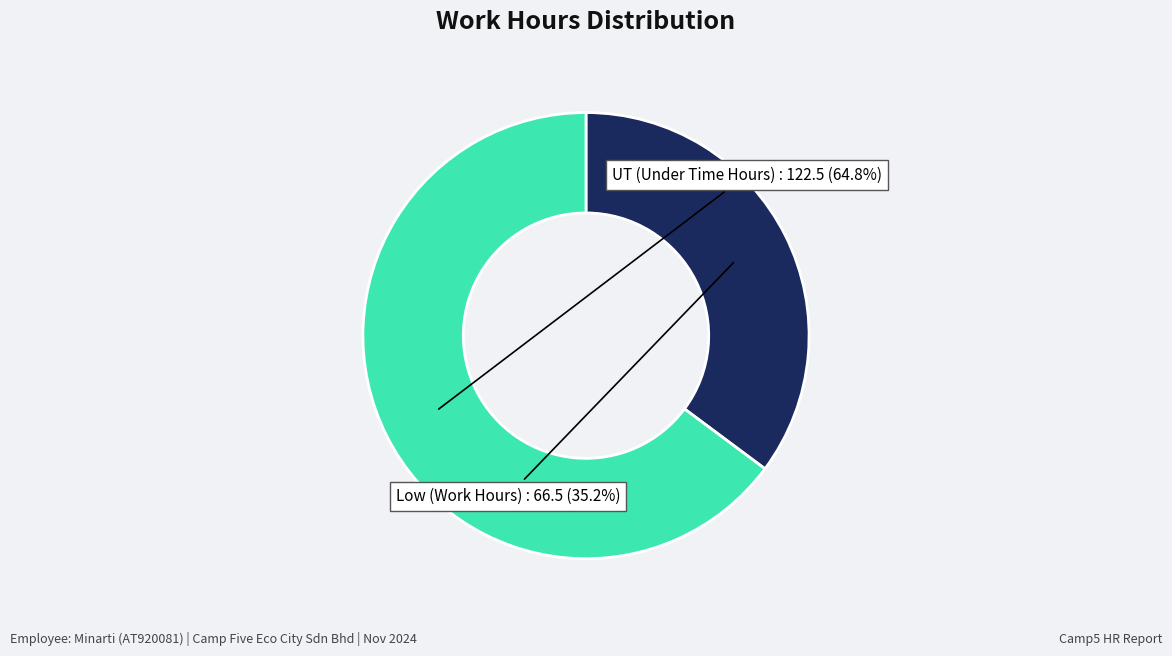

Is there a majority slice in this chart?

Yes